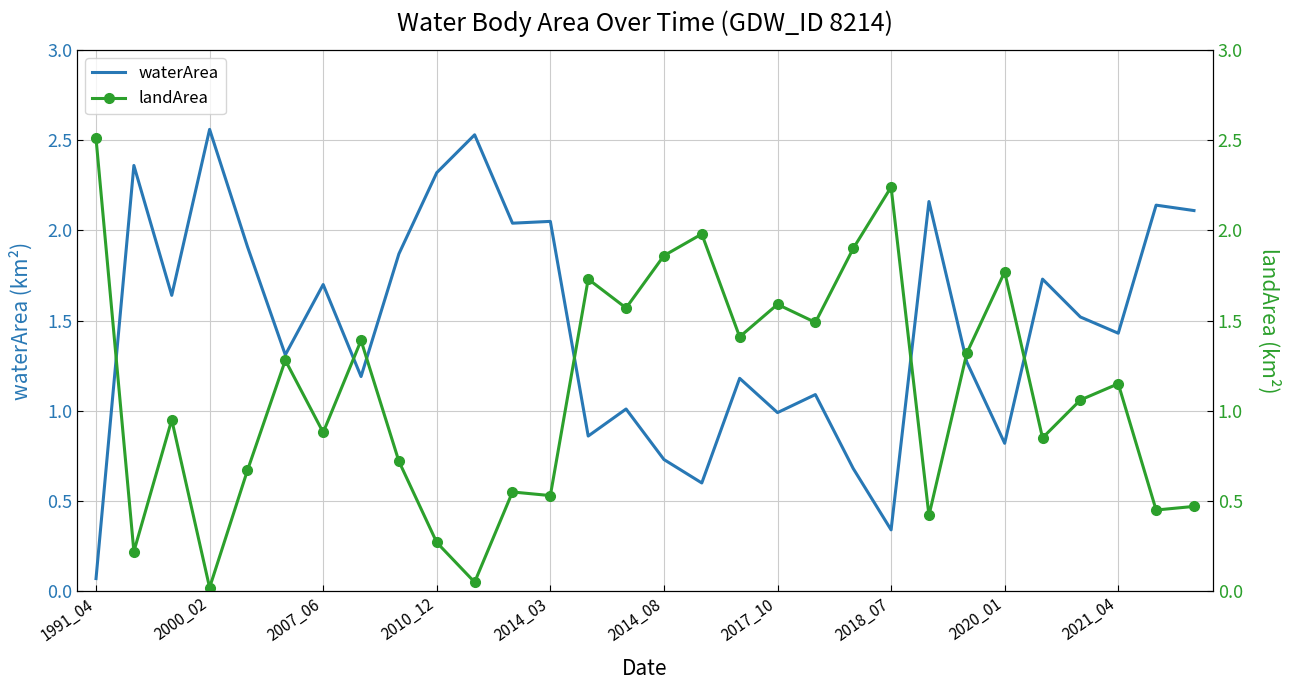

Which series has the largest total across all categories?

waterArea